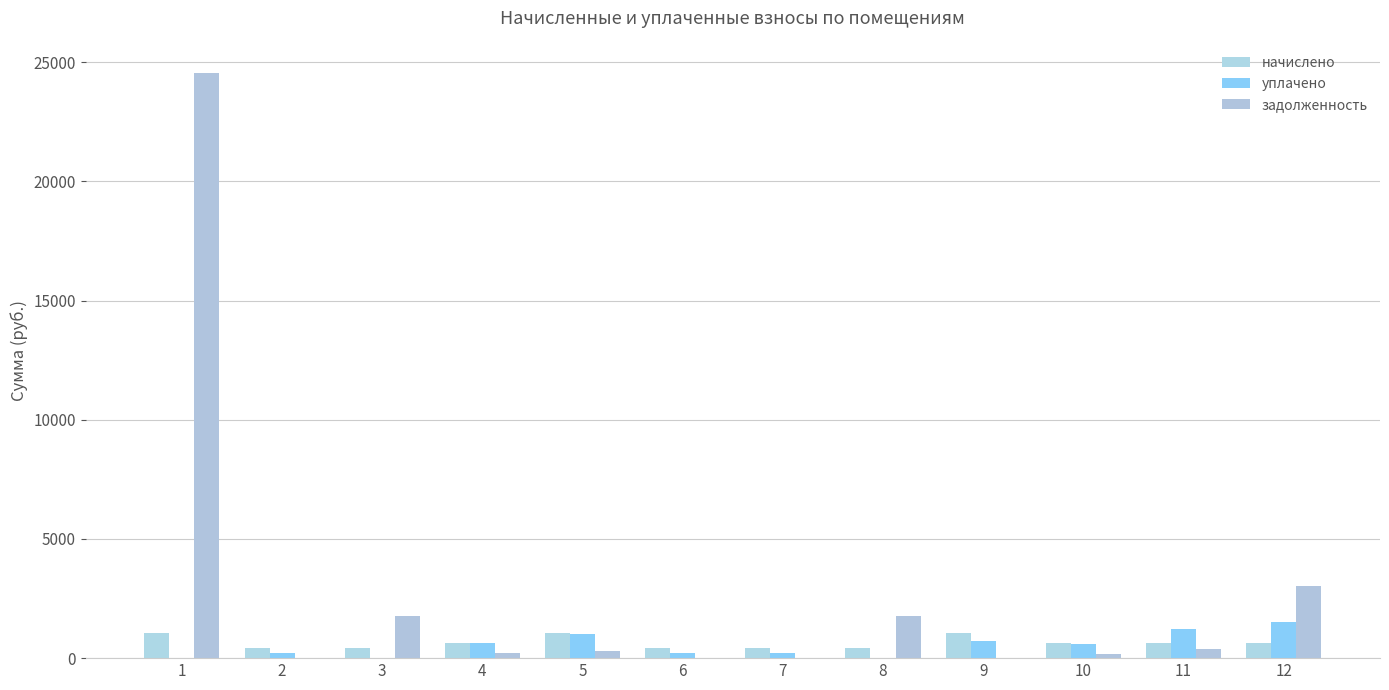

What is the average value of the задолженность series?

2686.5